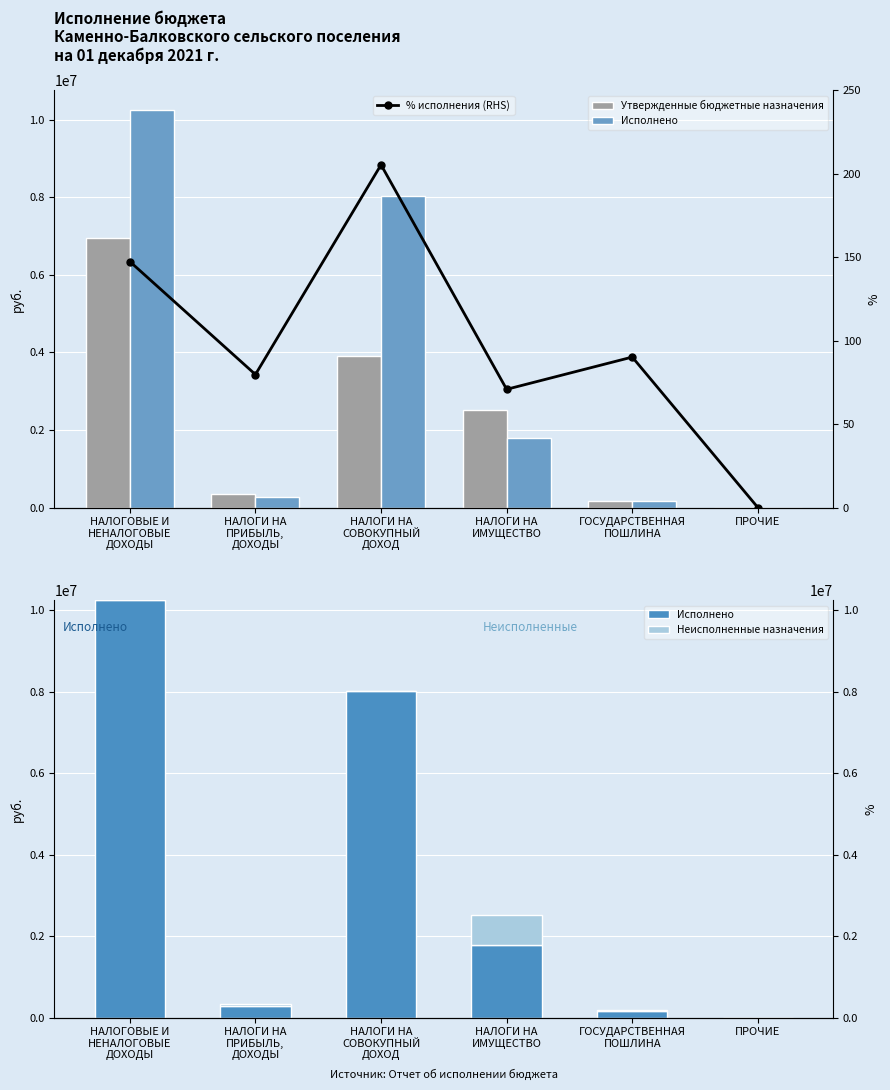

Is it true that Исполнено equals 0.0 at ПРОЧИЕ?

True